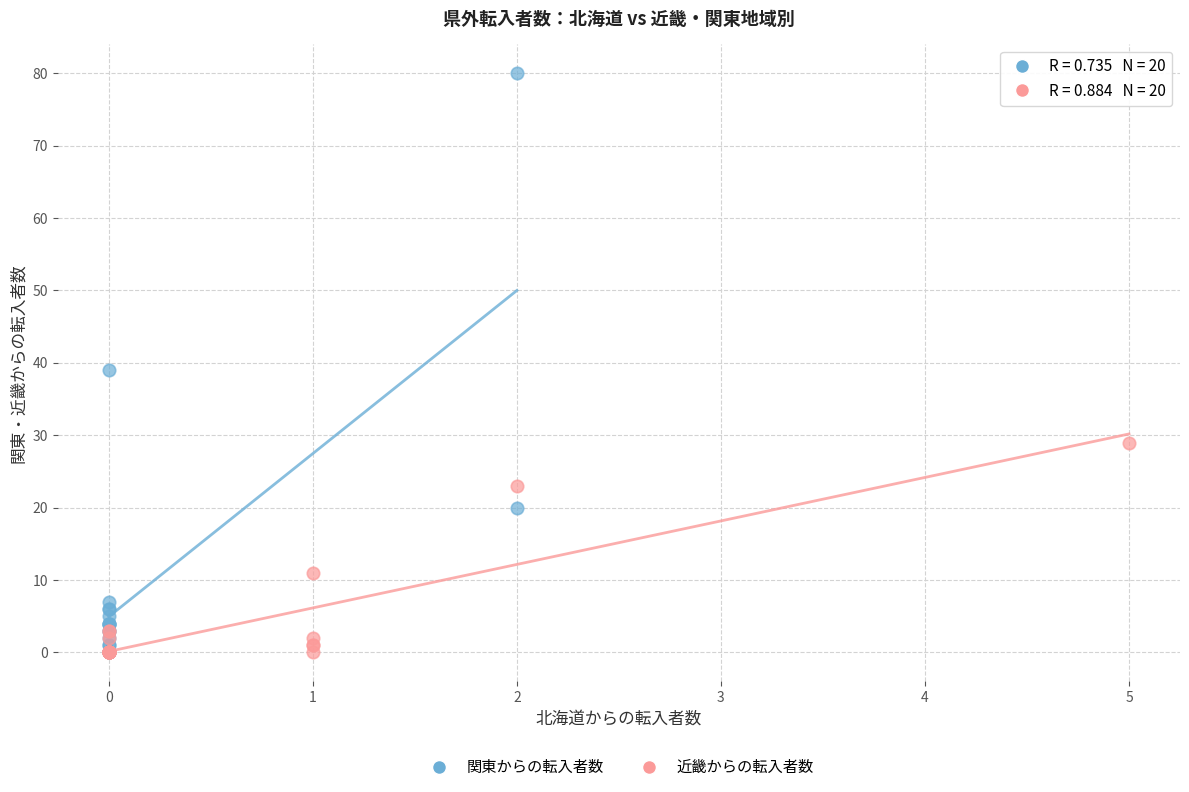

Which series has the widest spread of Y values?

関東からの転入者数